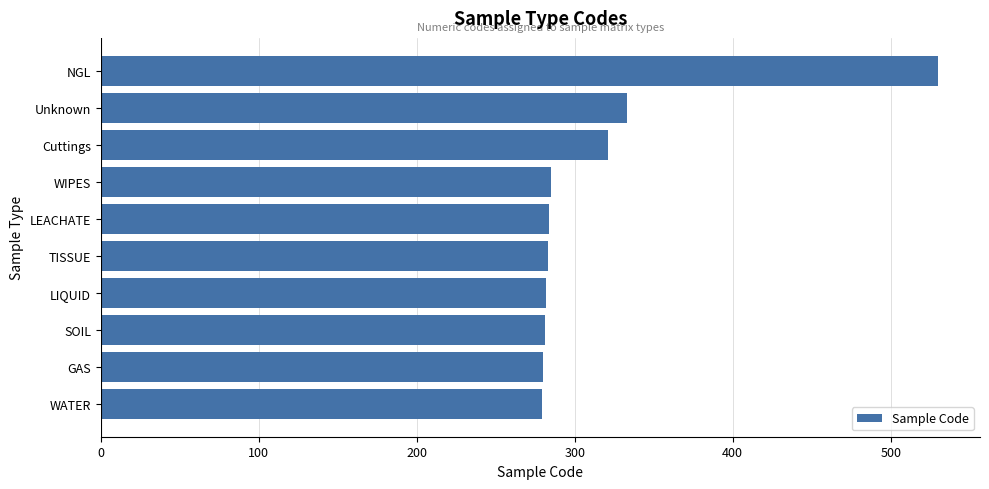

What is the ratio of the value at WIPES to the value at LIQUID?

1.0